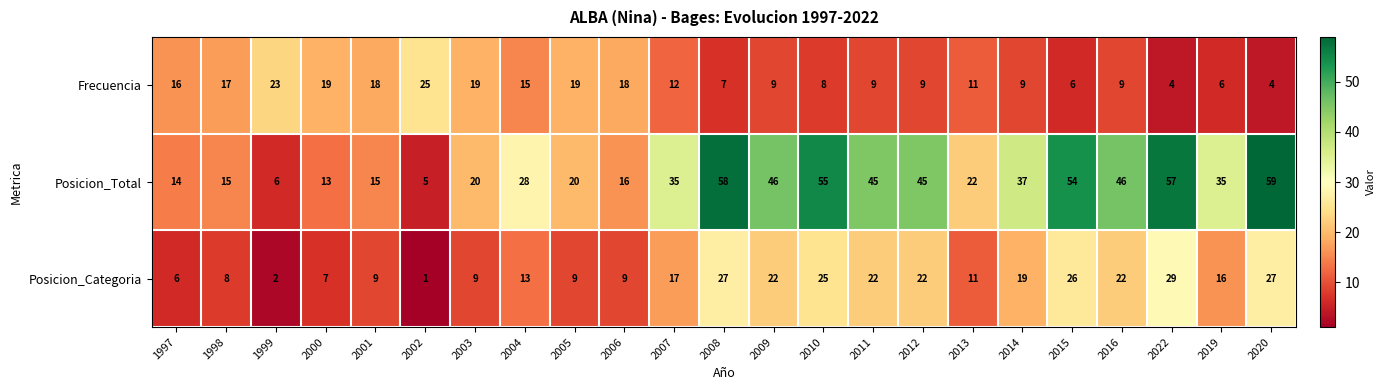

Is it true that Posicion_Categoria equals 17 at 2007?

True